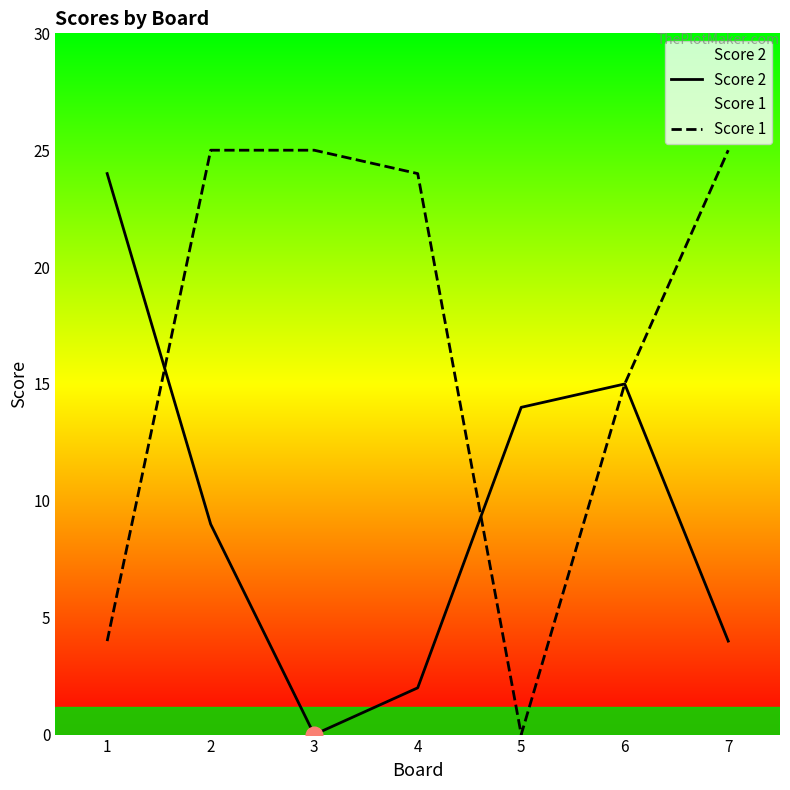

Where is Score 1 nearest to the value 12?

6